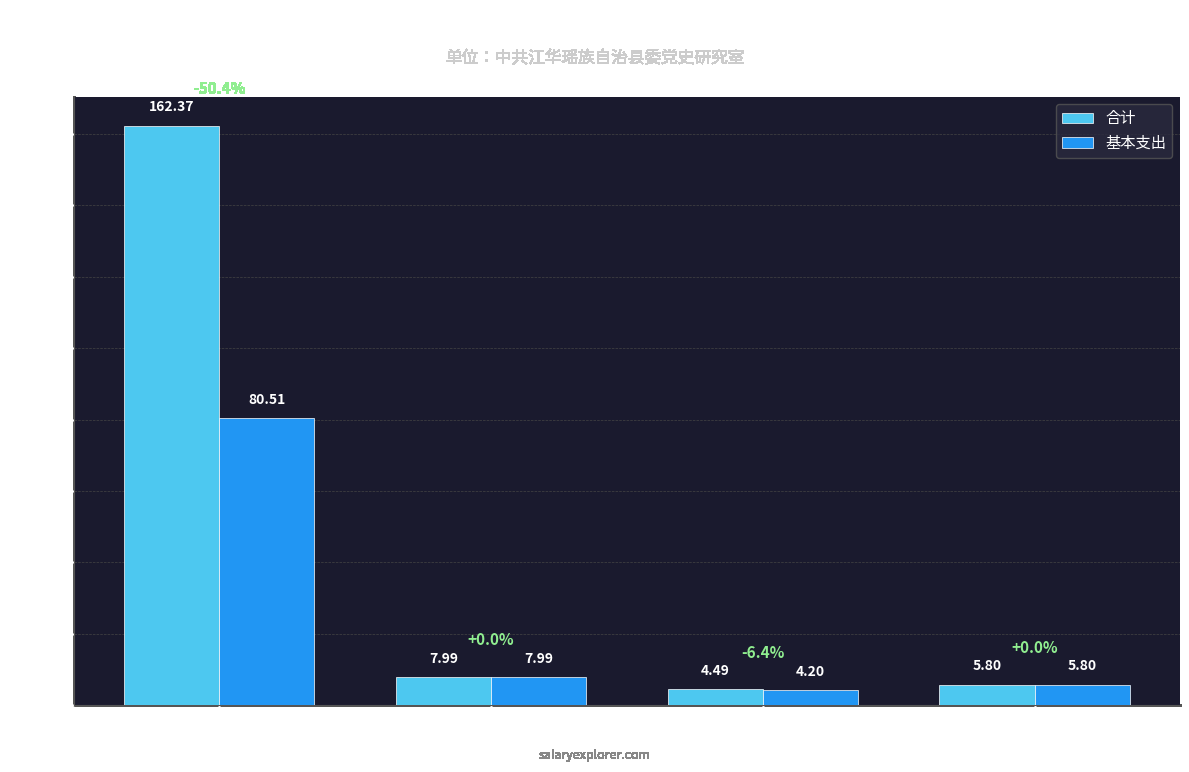

Does the chart contain any negative values?

No